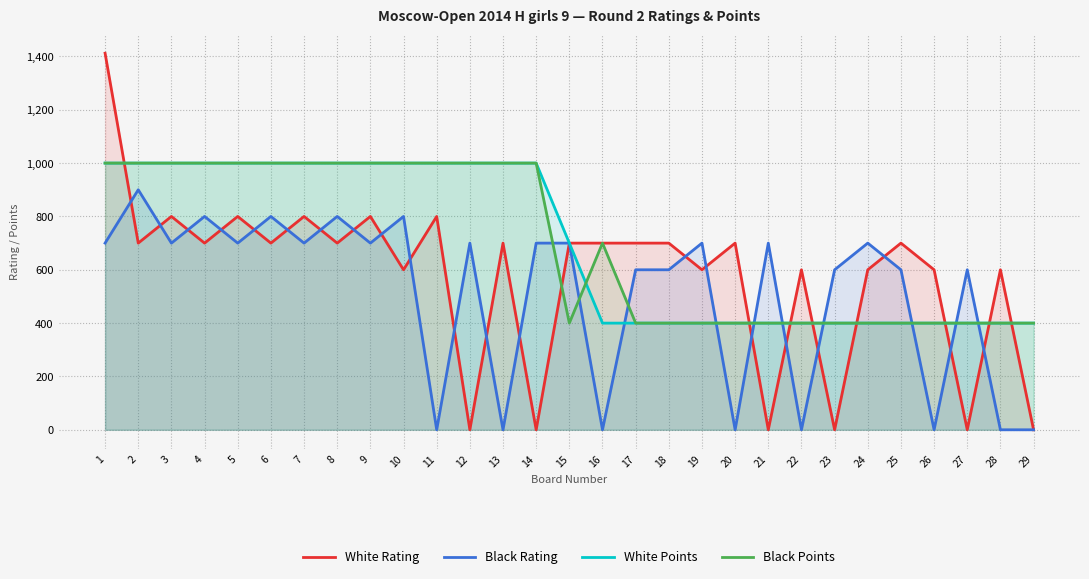

What is the maximum value shown in the chart?

1412